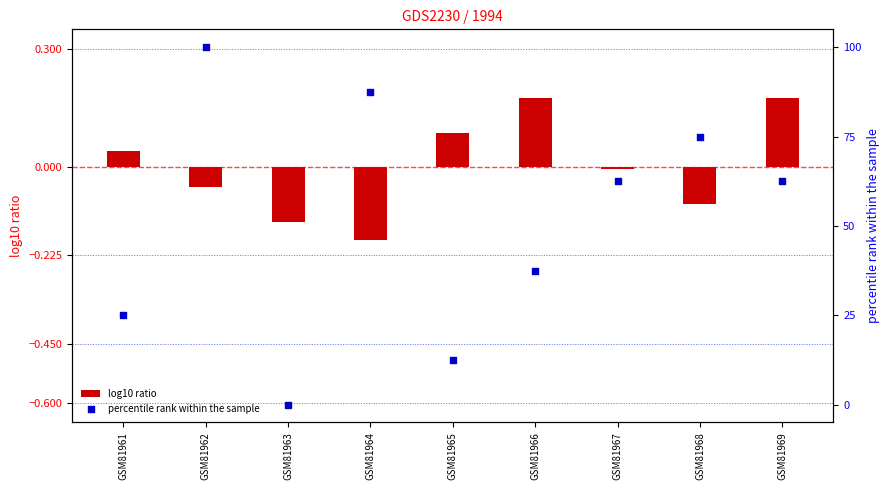

Which series contains the highest Y value?

percentile rank within the sample